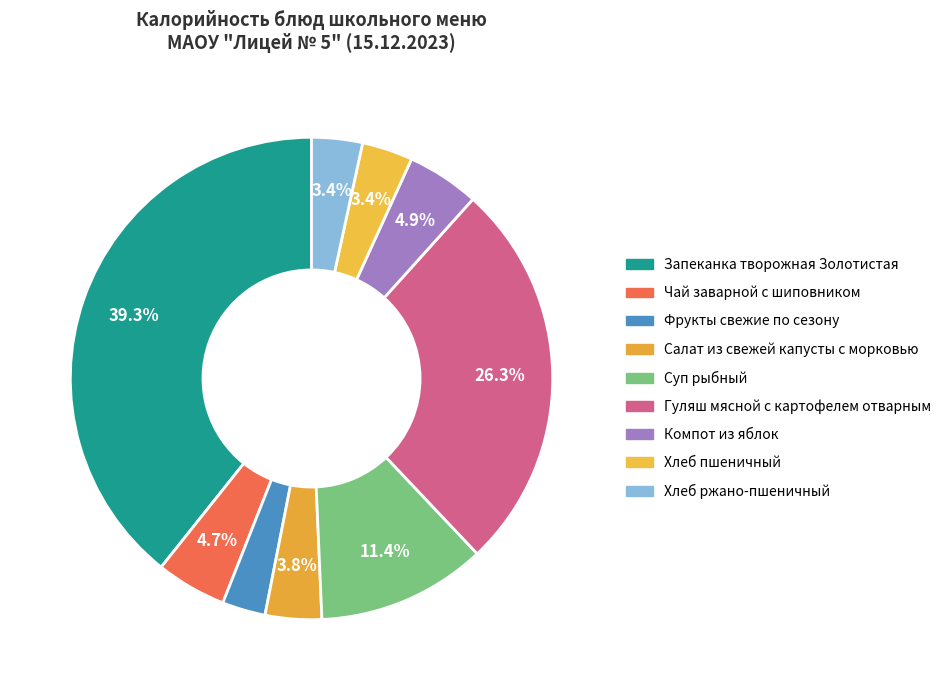

Which category has the biggest portion of the pie?

Запеканка творожная Золотистая